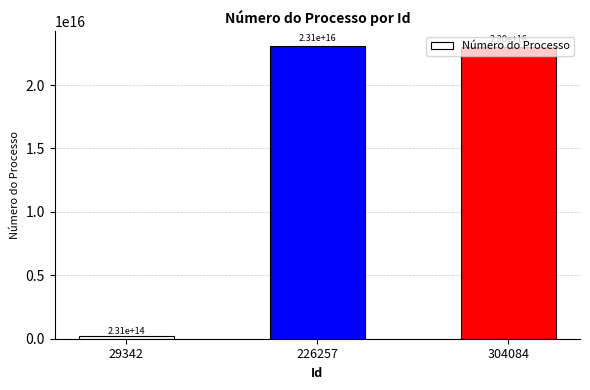

Which label corresponds to the smallest value in the chart?

29342